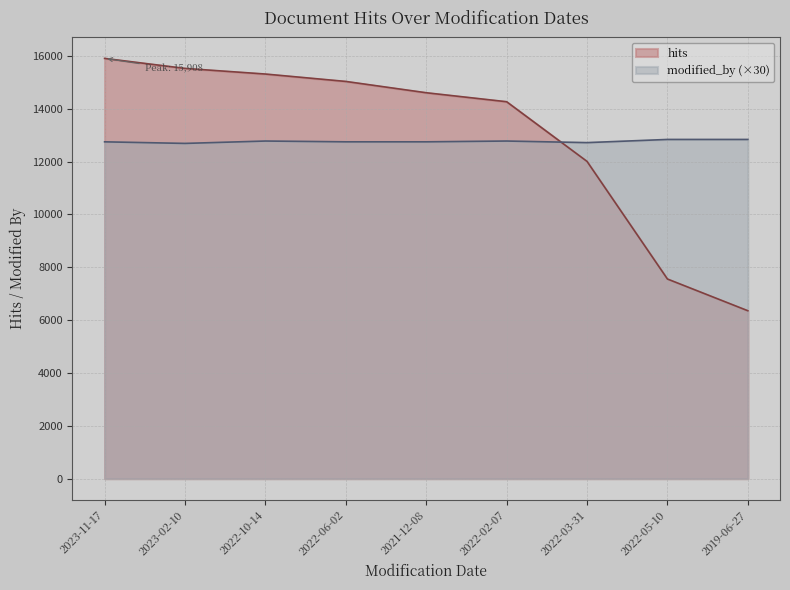

Where do modified_by and hits first cross each other?

2022-02-07 and 2022-03-31